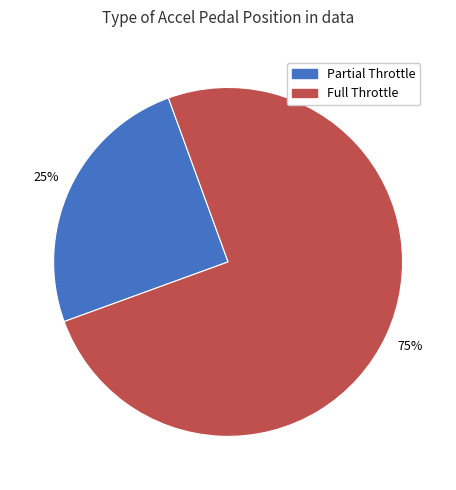

What is the smallest slice in the pie chart?

Partial Throttle